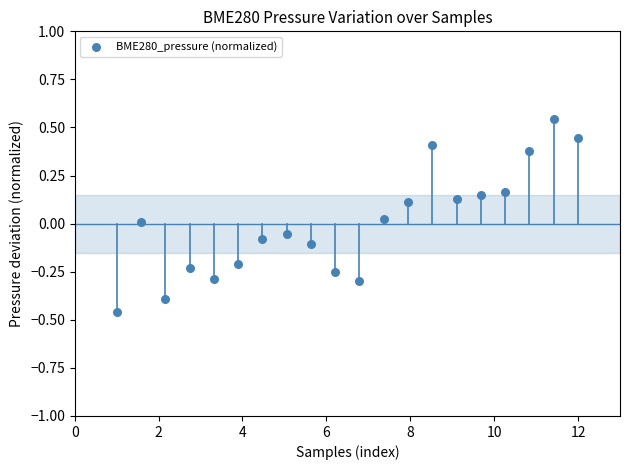

What is the range of X values (max minus min)?

11.0